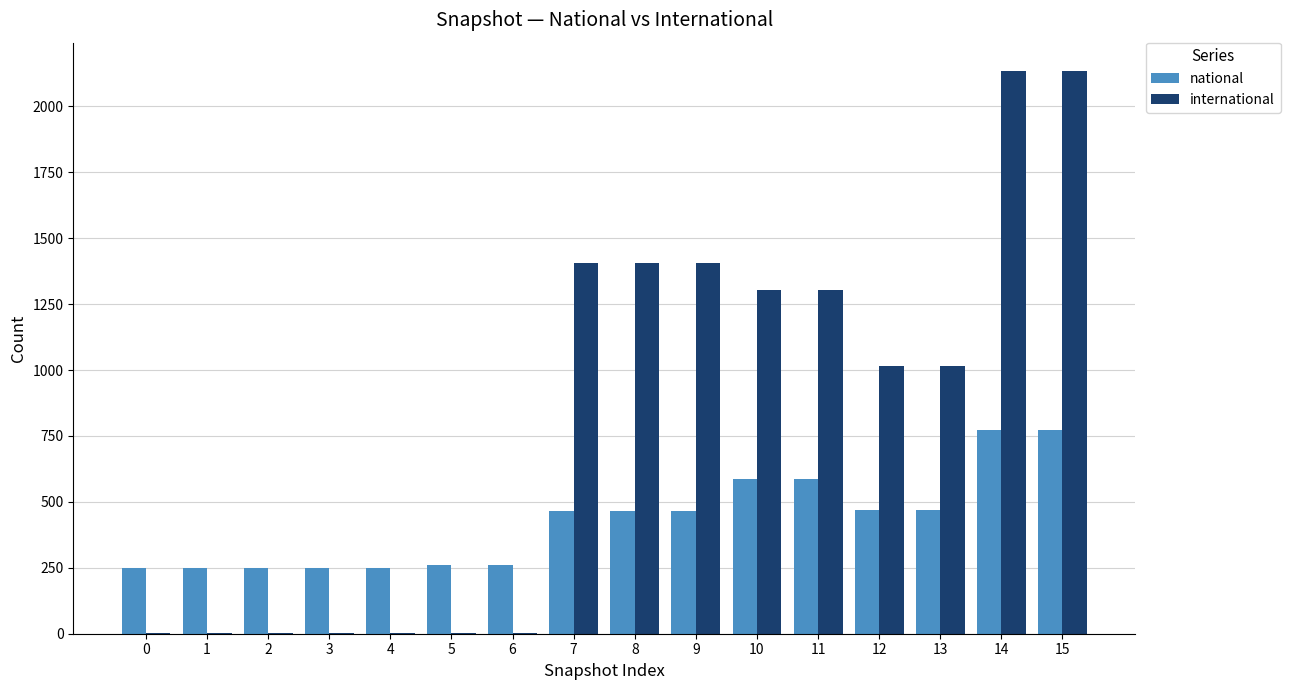

What is the sum of the national values at 12 and 7?

936